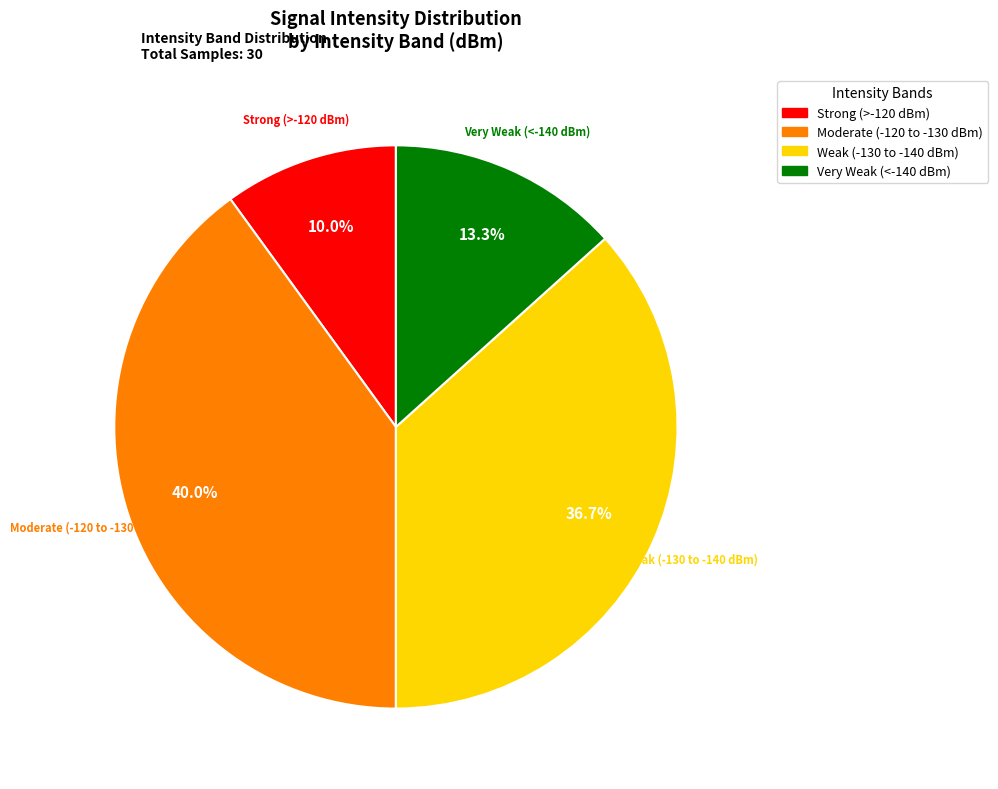

Count the number of slices in the pie.

4